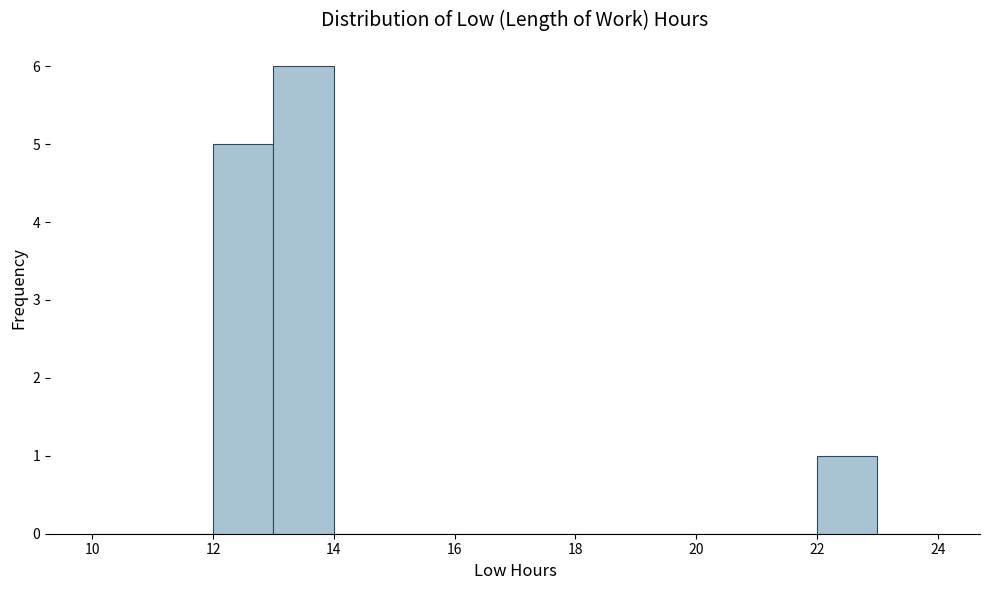

Reading left to right, transcribe this chart: for each bar, give the range it covers on the x-axis and its height. The values are not printed on the chart, so give them approximately, as read against the axis.

10 to 11: 0
11 to 12: 0
12 to 13: 5
13 to 14: 6
14 to 15: 0
15 to 16: 0
16 to 17: 0
17 to 18: 0
18 to 19: 0
19 to 20: 0
20 to 21: 0
21 to 22: 0
22 to 23: 1
23 to 24: 0